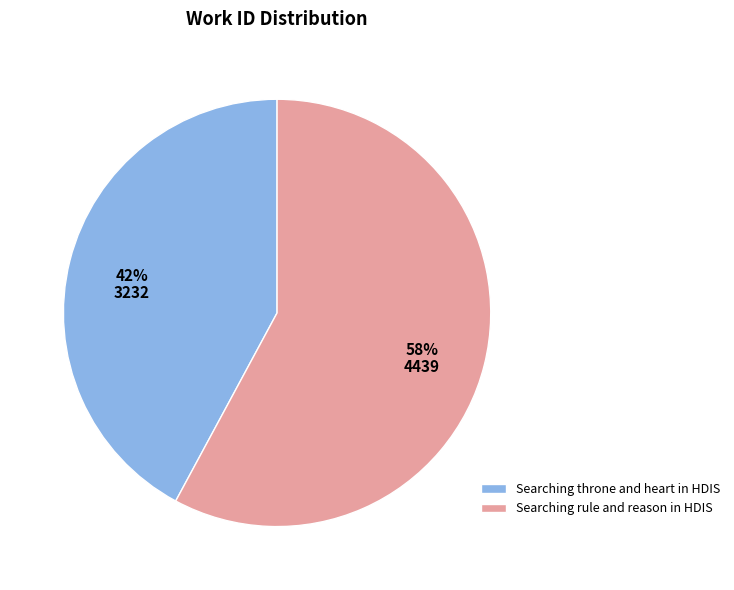

How many slices are in this pie chart?

2